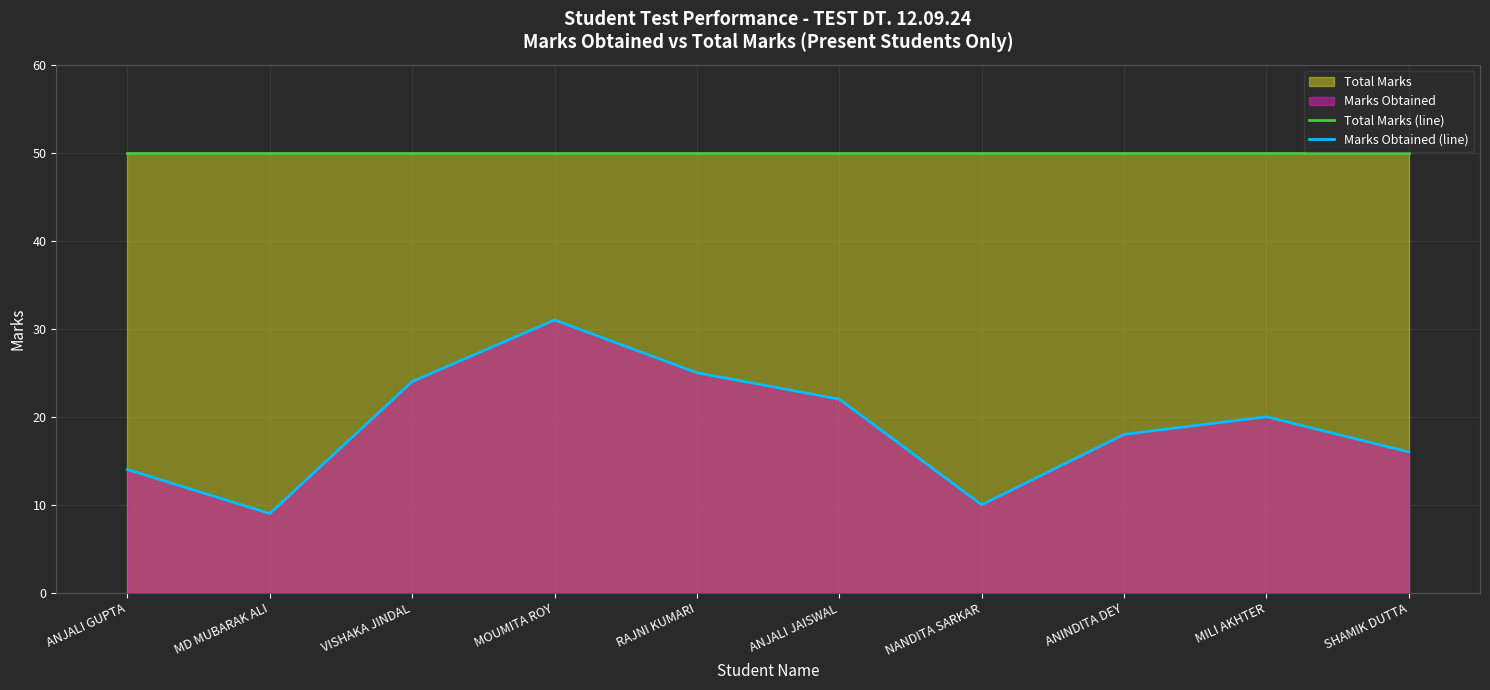

Is the value of Total Marks (line) at VISHAKA JINDAL greater than the value of Marks Obtained (line) at RAJNI KUMARI?

Yes